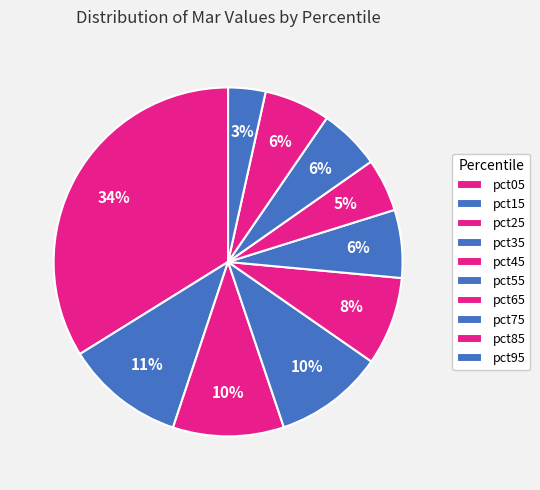

Does any single category account for the majority?

No